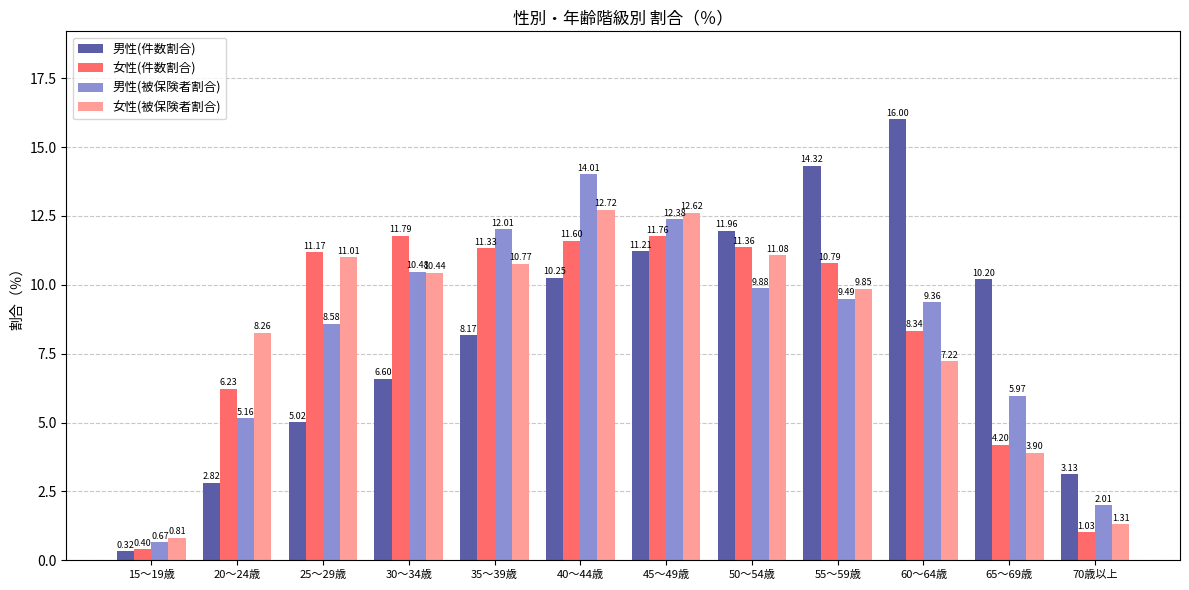

How many data points does each series have?

12